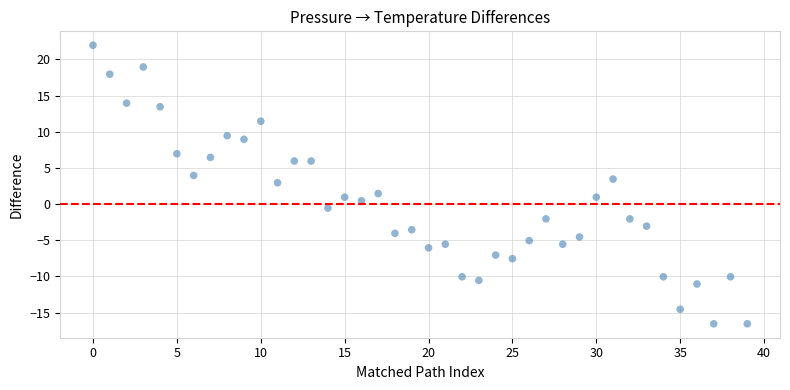

What is the range of Y values (max minus min)?

38.5